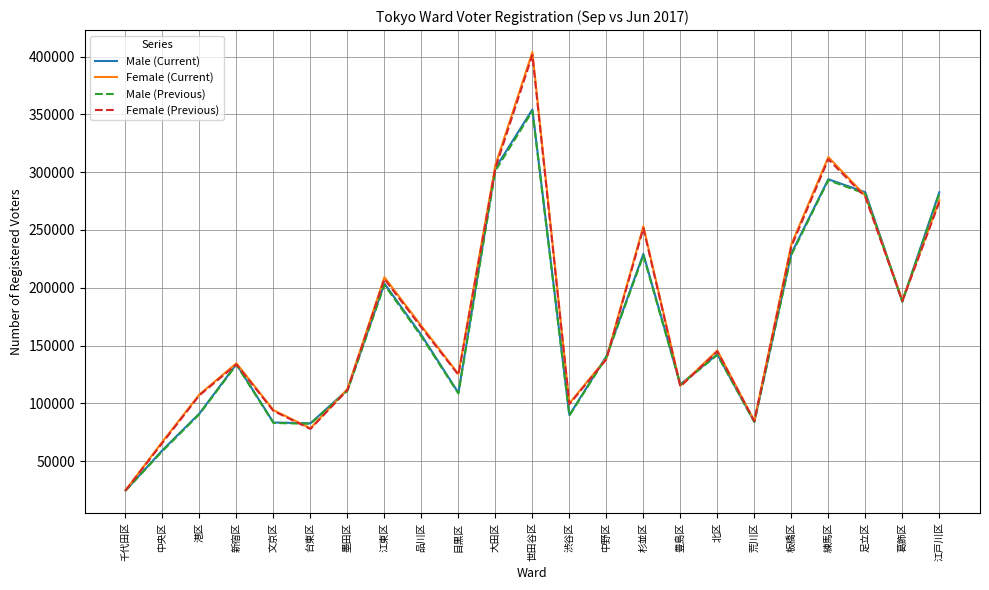

At which category is the sum across all series the highest?

世田谷区